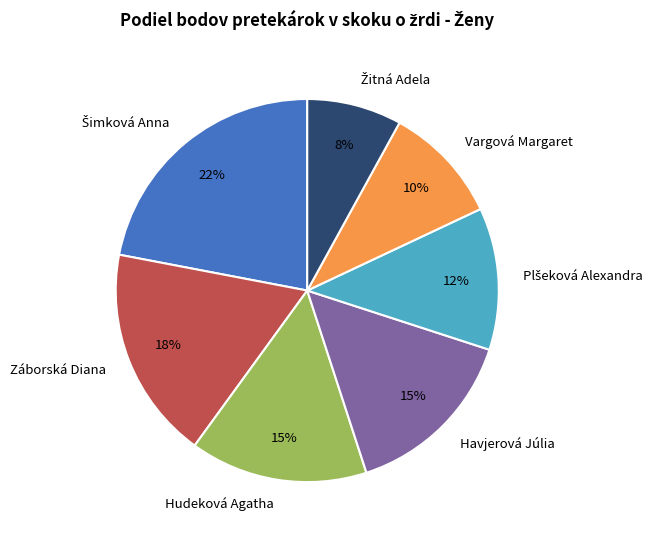

Is there a majority slice in this chart?

No